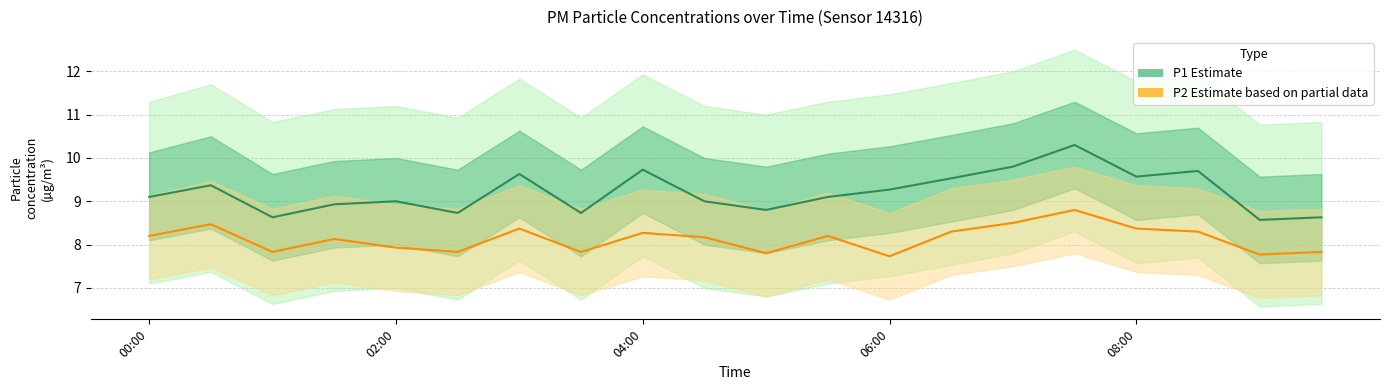

Which series changed the most between 06:00 and 9?

P1 Estimate